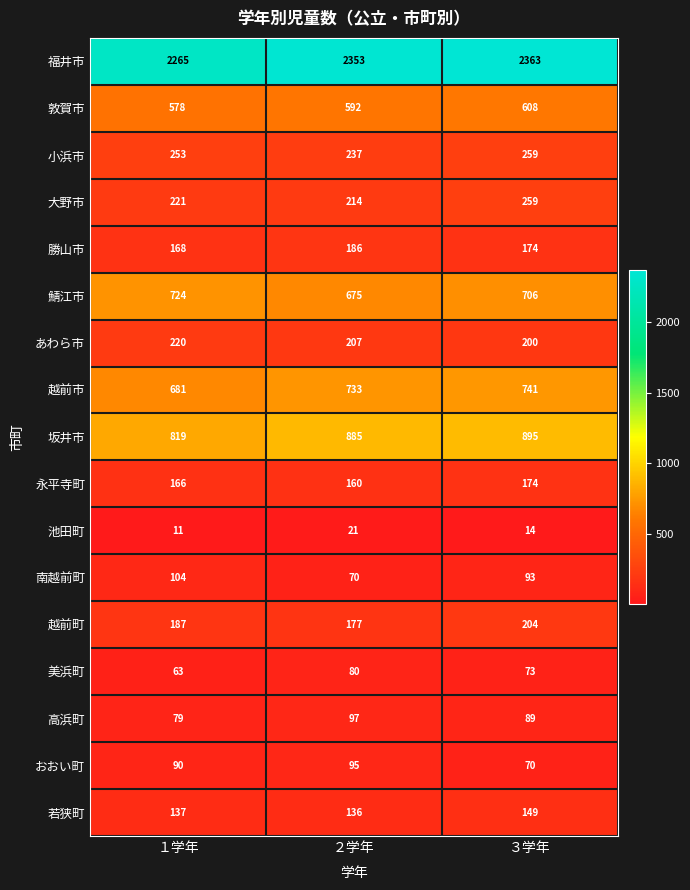

At １学年, list the series in order from smallest to largest.

池田町, 美浜町, 高浜町, おおい町, 南越前町, 若狭町, 永平寺町, 勝山市, 越前町, あわら市, 大野市, 小浜市, 敦賀市, 越前市, 鯖江市, 坂井市, 福井市